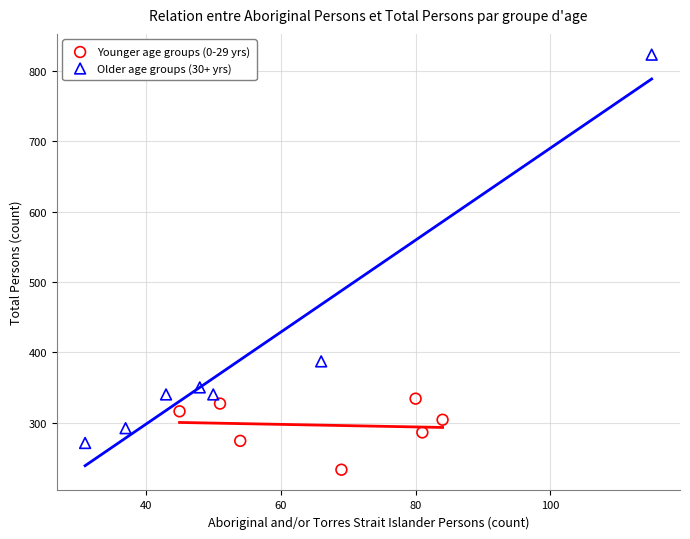

Which series contains the lowest Y value?

Younger age groups (0-29 yrs)